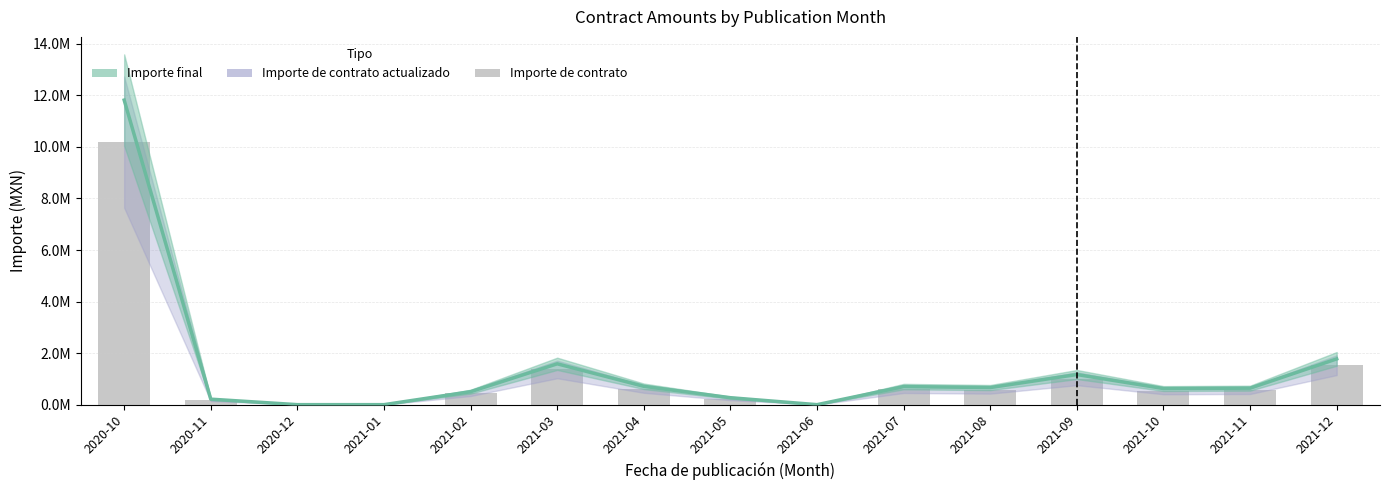

List the labels in order of value, smallest first.

2020-12, 2021-01, 2021-06, 2020-11, 2021-05, 2021-02, 2021-10, 2021-11, 2021-08, 2021-07, 2021-04, 2021-09, 2021-03, 2021-12, 2020-10